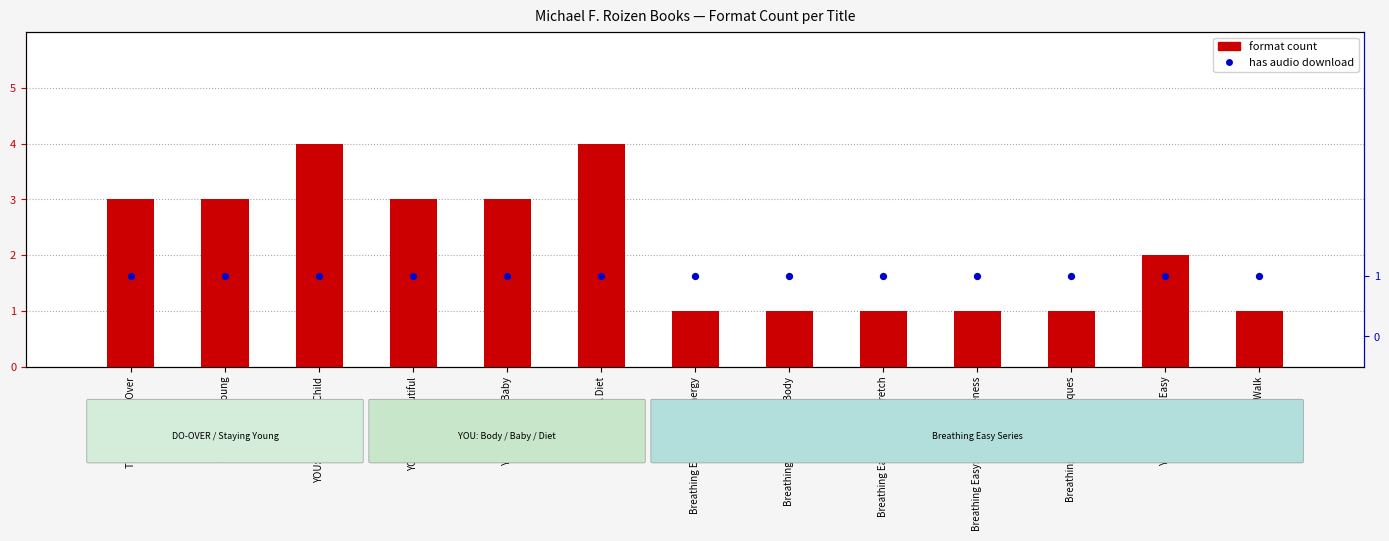

Which series has the largest total across all categories?

format count